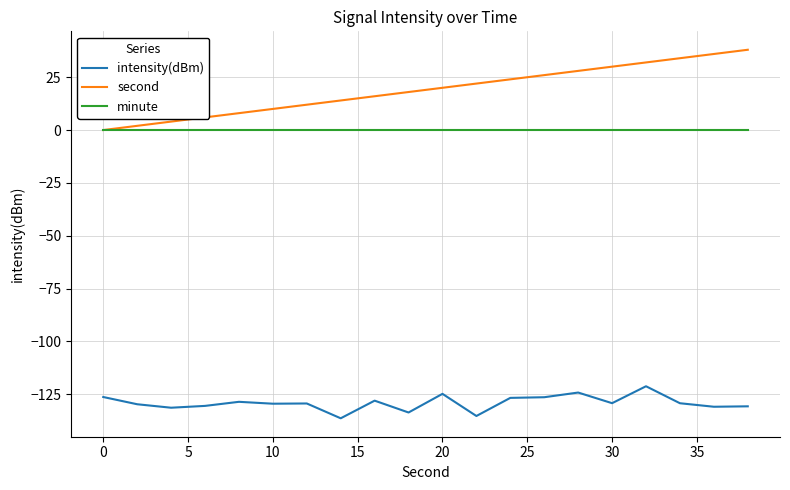

Which series has the widest spread of values?

second